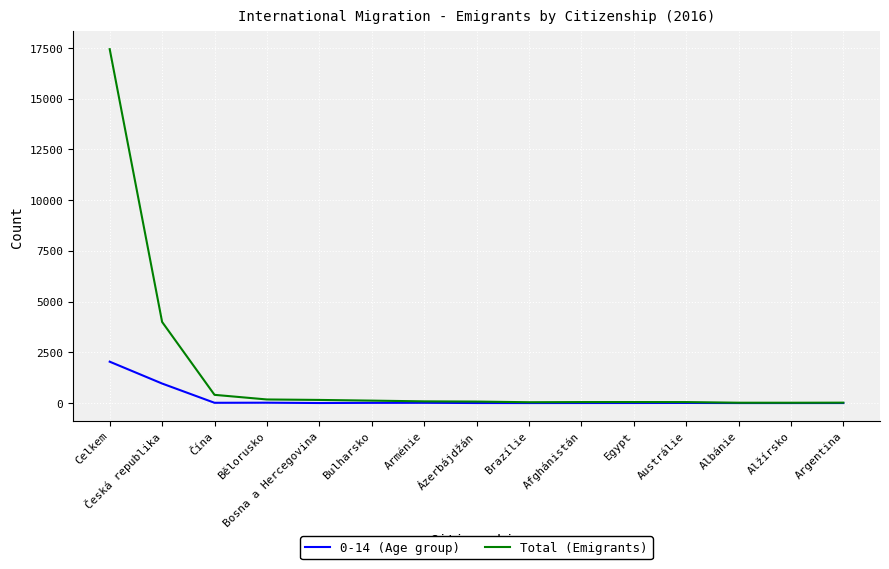

Which series has the largest range (max minus min)?

Total (Emigrants)